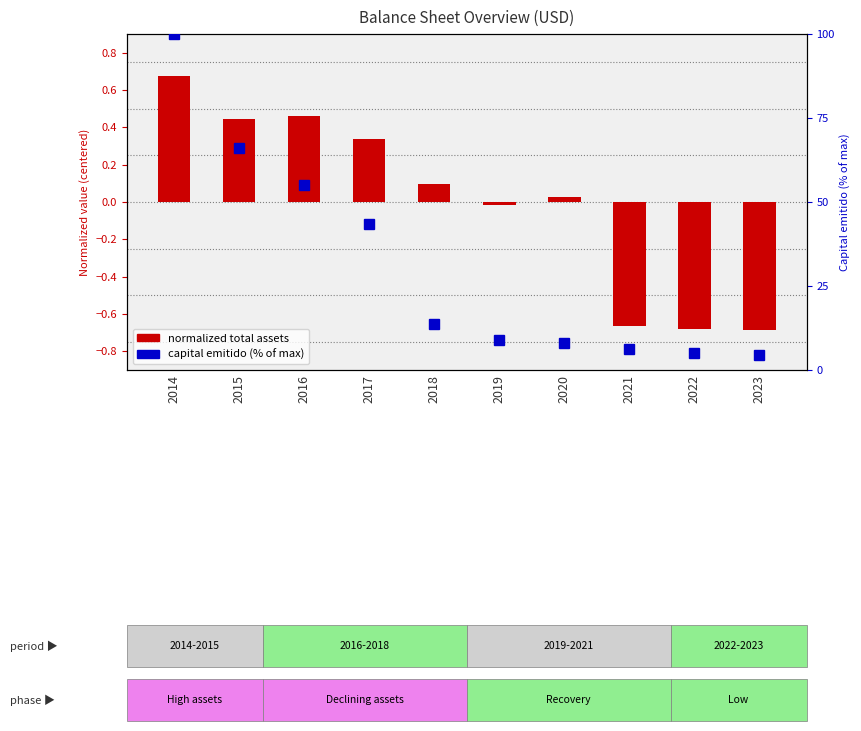

At 2015, list the series in order from largest to smallest.

capital emitido (% of max), normalized total assets